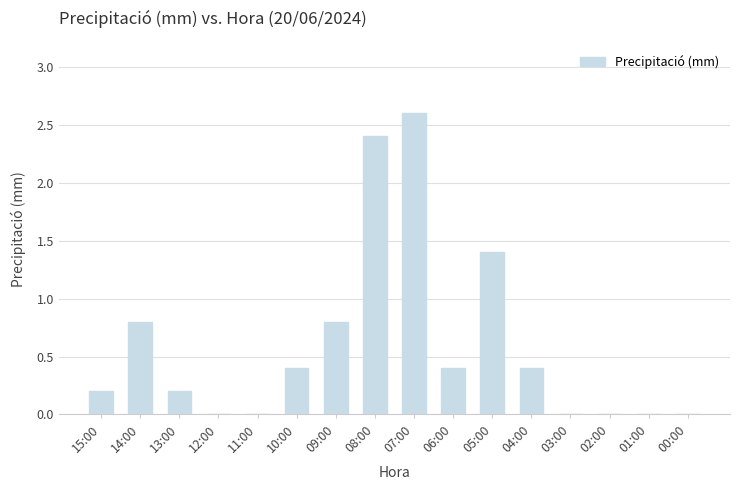

What is the sum of all values?

9.6